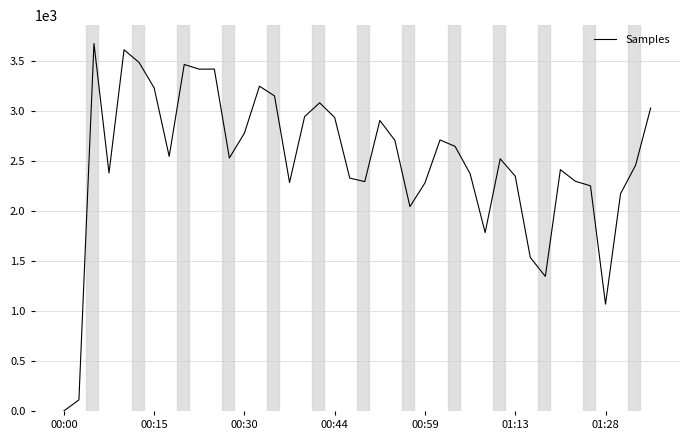

What is the maximum value shown in the chart?

3670